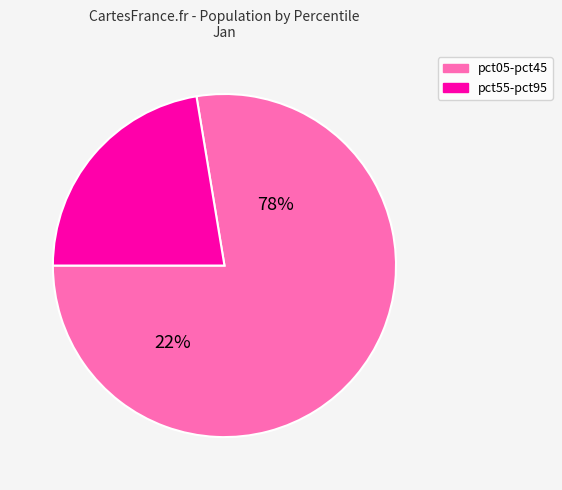

Does pct95 represent more than half of the total?

No